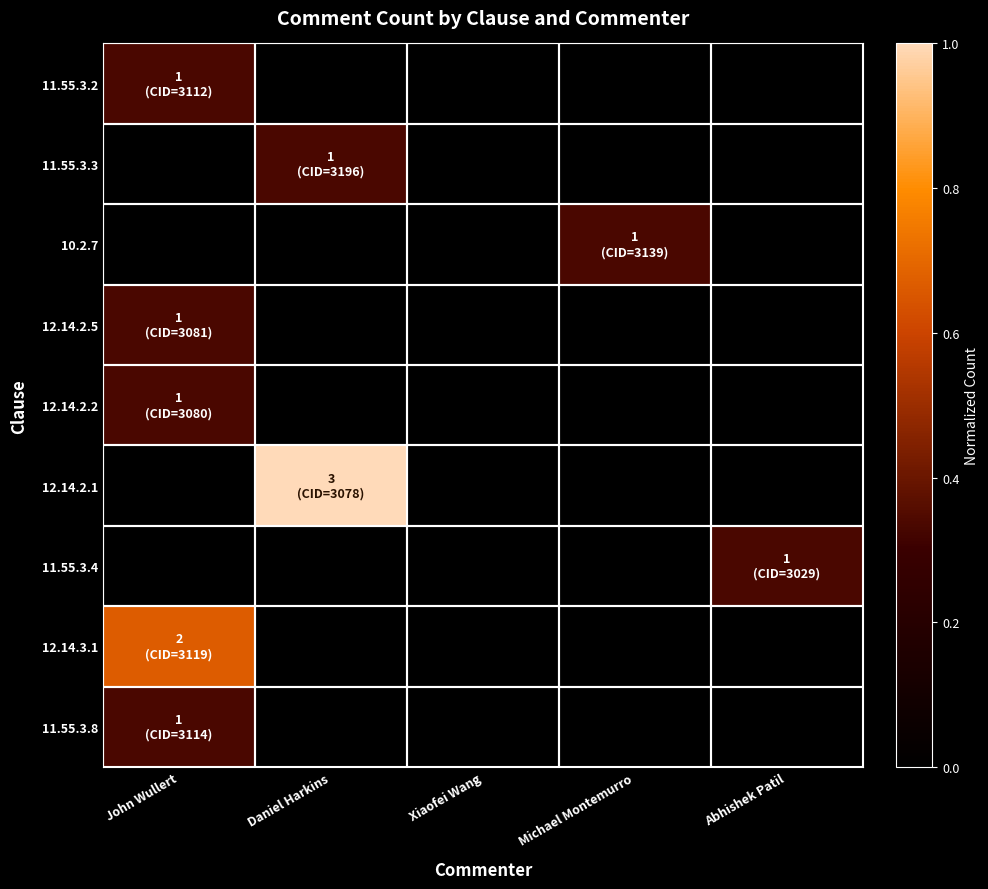

Reading left to right, extract all data points from this chart.

11.55.3.2: John Wullert=0.3	Daniel Harkins=0.0	Xiaofei Wang=0.0	Michael Montemurro=0.0	Abhishek Patil=0.0
11.55.3.3: John Wullert=0.0	Daniel Harkins=0.3	Xiaofei Wang=0.0	Michael Montemurro=0.0	Abhishek Patil=0.0
10.2.7: John Wullert=0.0	Daniel Harkins=0.0	Xiaofei Wang=0.0	Michael Montemurro=0.3	Abhishek Patil=0.0
12.14.2.5: John Wullert=0.3	Daniel Harkins=0.0	Xiaofei Wang=0.0	Michael Montemurro=0.0	Abhishek Patil=0.0
12.14.2.2: John Wullert=0.3	Daniel Harkins=0.0	Xiaofei Wang=0.0	Michael Montemurro=0.0	Abhishek Patil=0.0
12.14.2.1: John Wullert=0.0	Daniel Harkins=1.0	Xiaofei Wang=0.0	Michael Montemurro=0.0	Abhishek Patil=0.0
11.55.3.4: John Wullert=0.0	Daniel Harkins=0.0	Xiaofei Wang=0.0	Michael Montemurro=0.0	Abhishek Patil=0.3
12.14.3.1: John Wullert=0.7	Daniel Harkins=0.0	Xiaofei Wang=0.0	Michael Montemurro=0.0	Abhishek Patil=0.0
11.55.3.8: John Wullert=0.3	Daniel Harkins=0.0	Xiaofei Wang=0.0	Michael Montemurro=0.0	Abhishek Patil=0.0